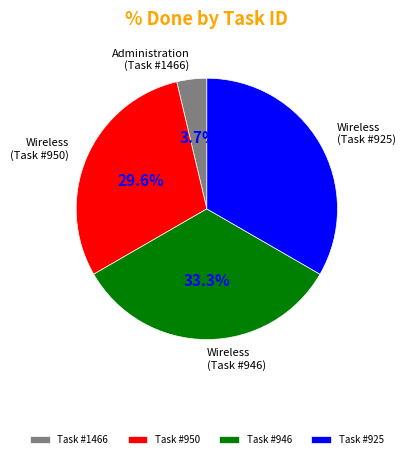

How many segments does this pie chart have?

4